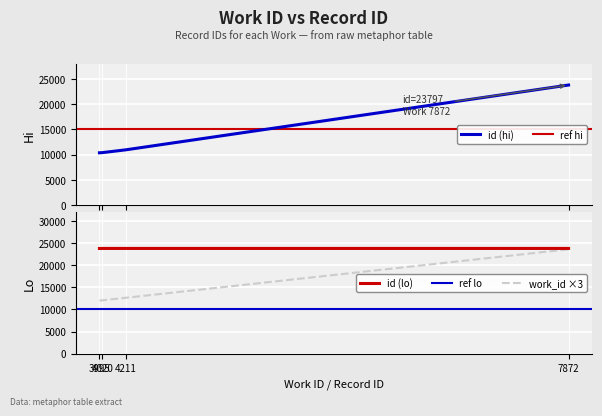

True or false: id (hi) has more than 1 interior local peaks.

False